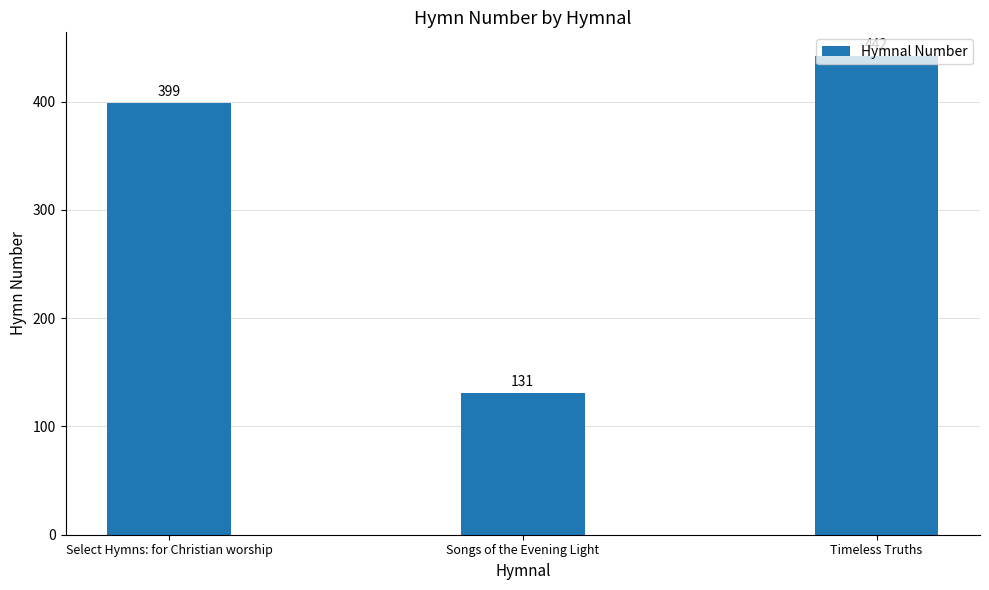

What is the greatest value displayed?

442